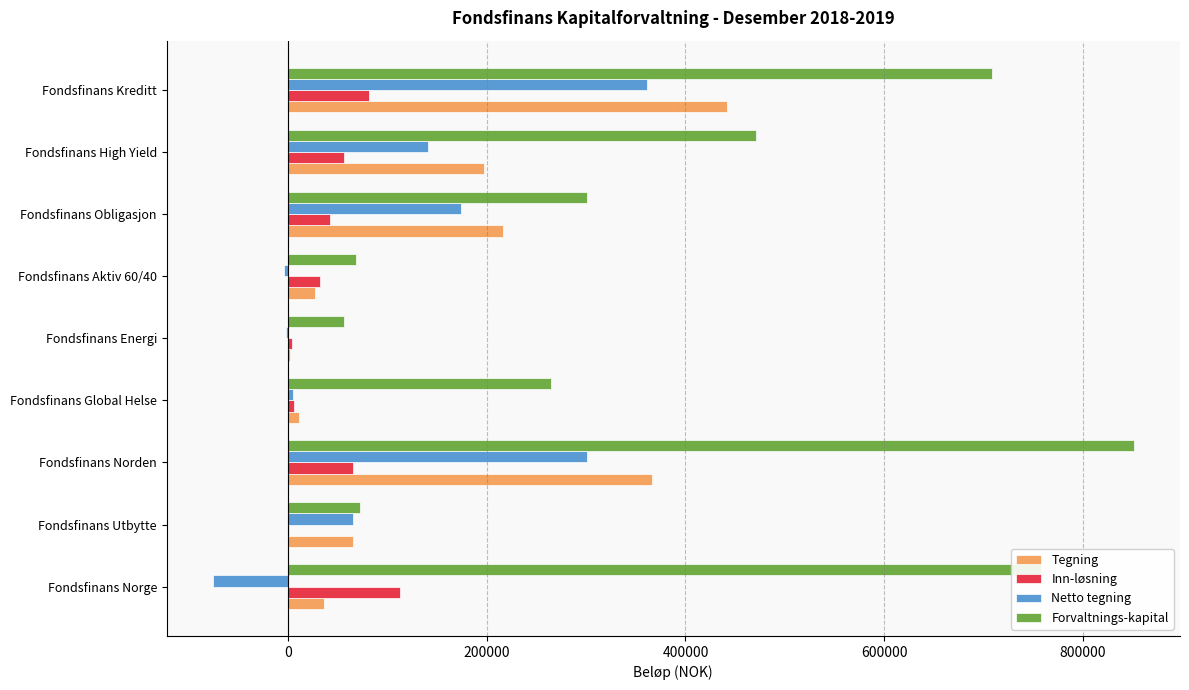

What is the total value across all series at Fondsfinans High Yield?

864653